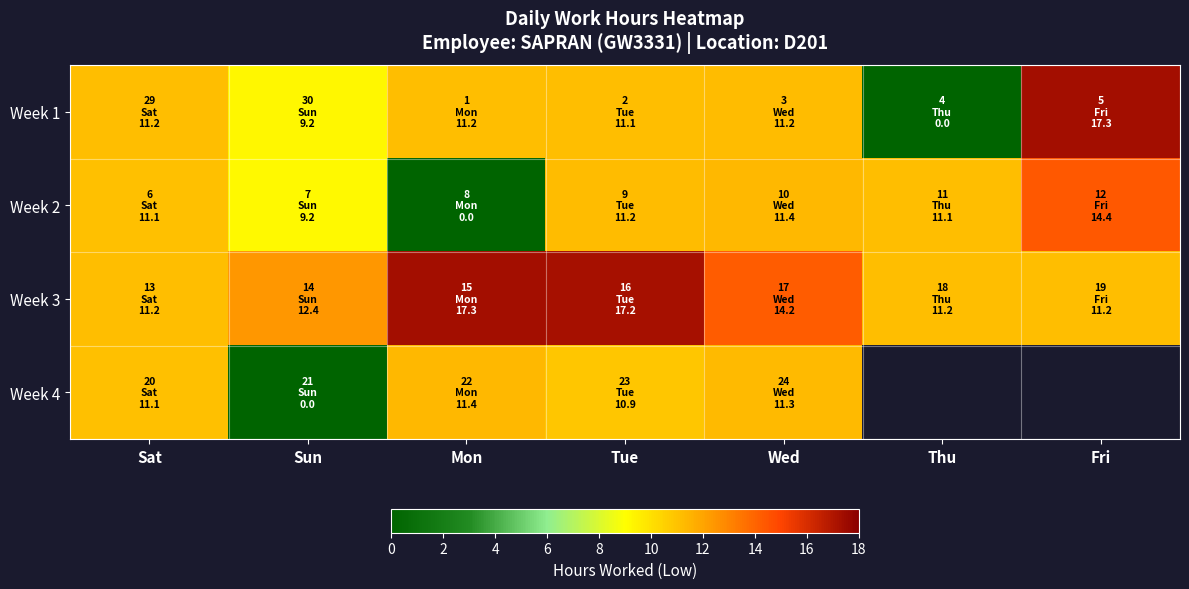

How many data points in Week 1 are above 11?

5